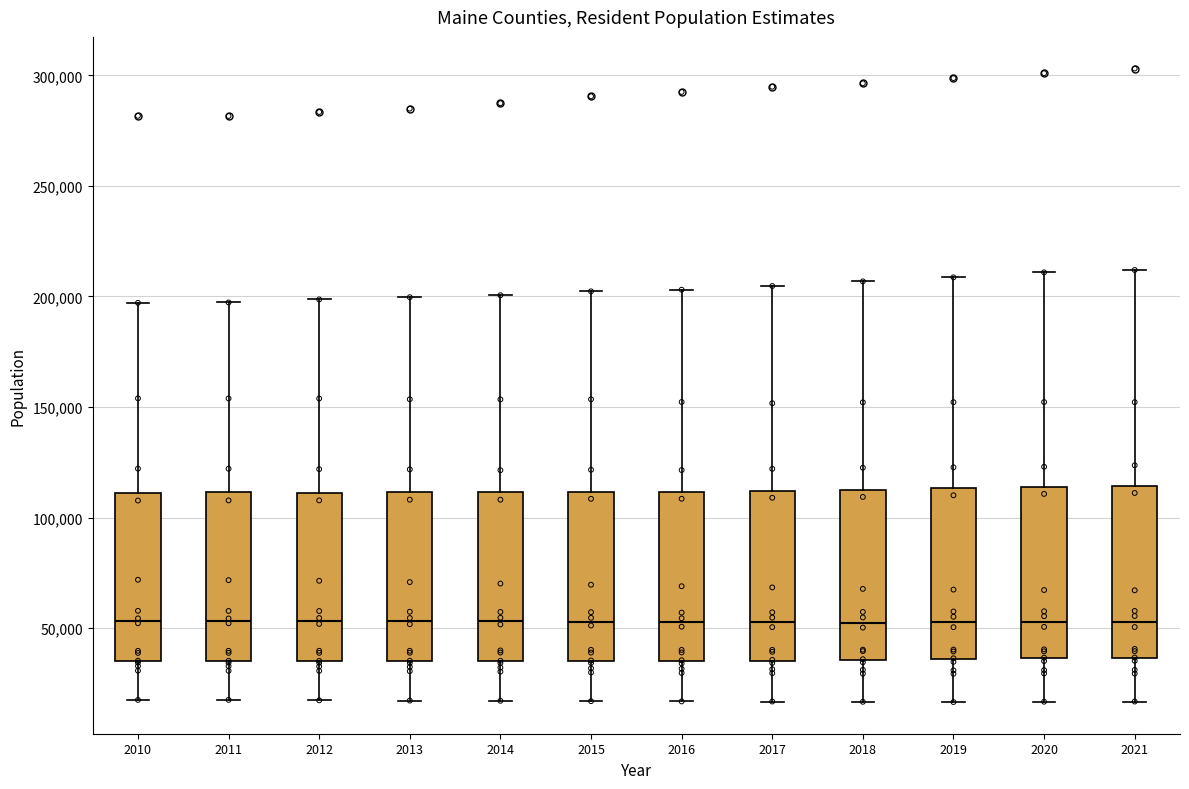

Where is the lower edge of the box at x = 2018 on the y-axis? The values are not printed on the chart, so give them approximately, as read against the axis.

35000